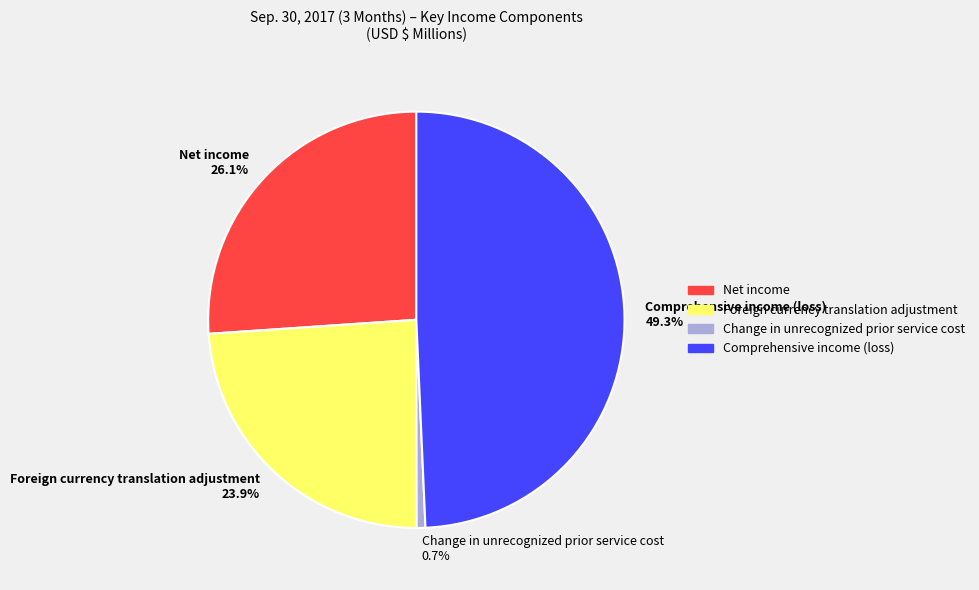

Approximately how many times larger is the value at Comprehensive income (loss) compared to Net income?

1.9